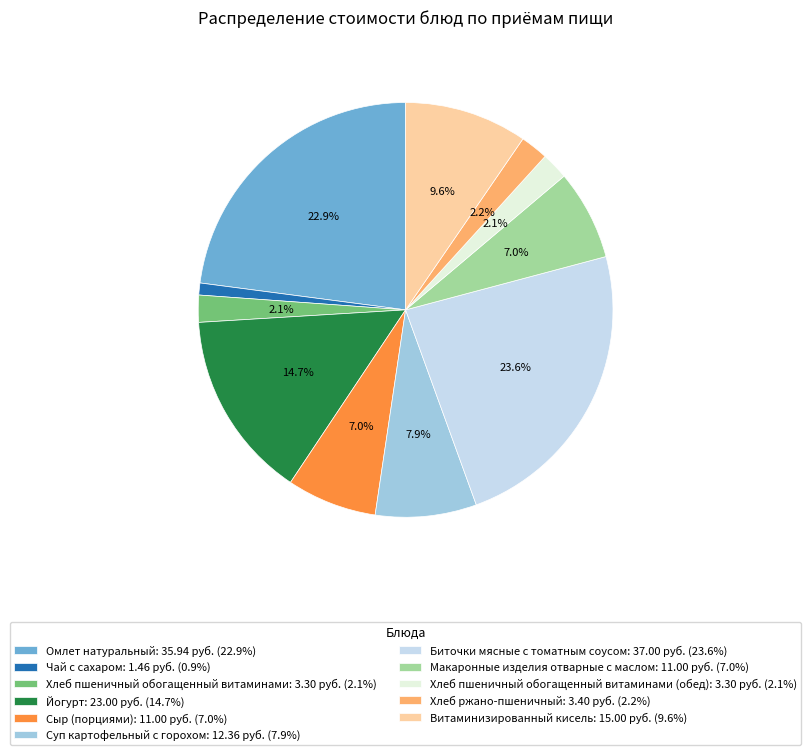

Is there any slice that represents more than half of the pie?

No